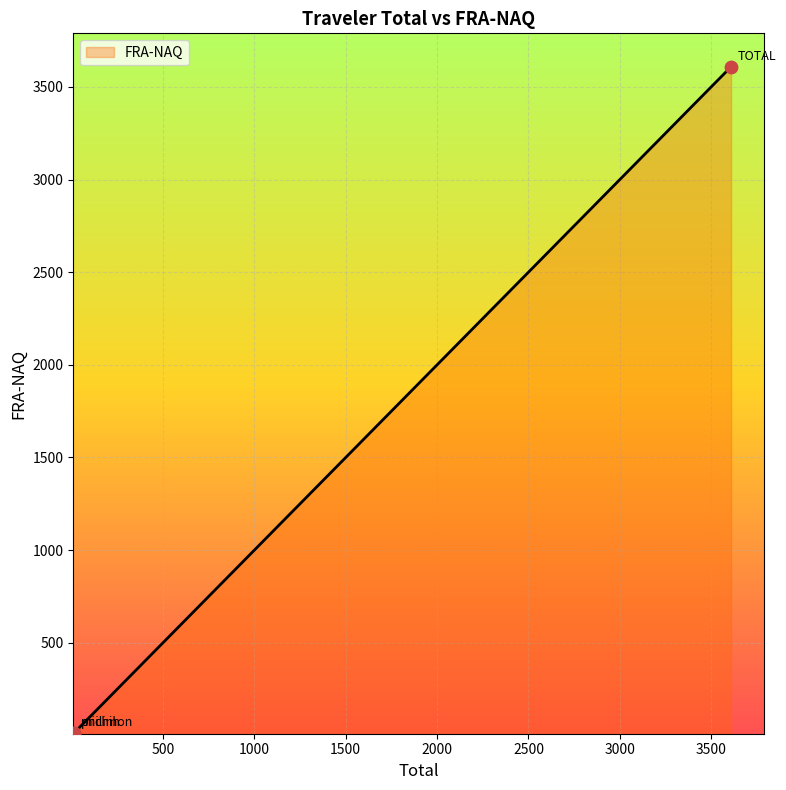

What is the average value?

1211.3